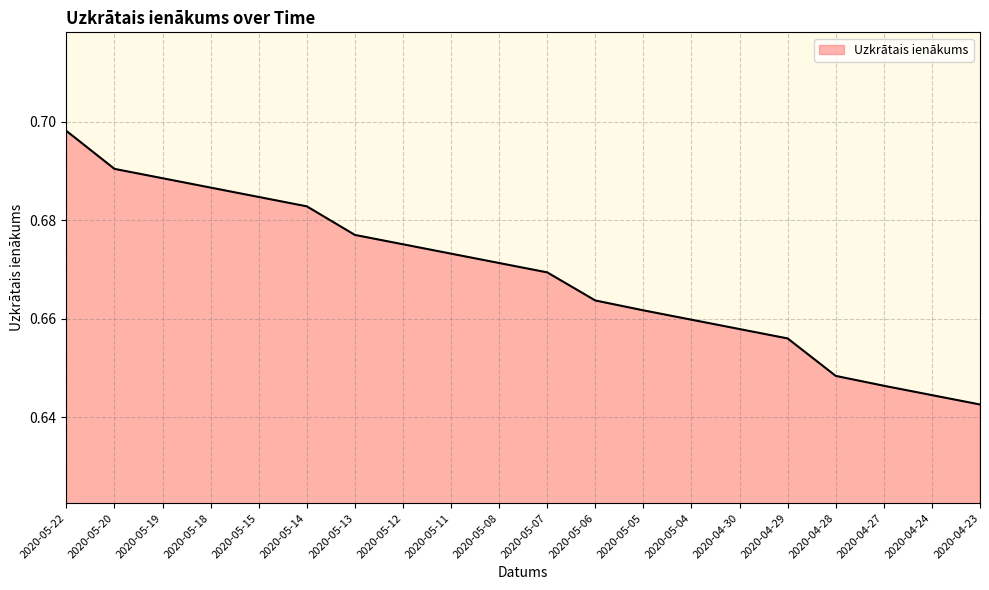

Does the chart have visible grid lines?

Yes